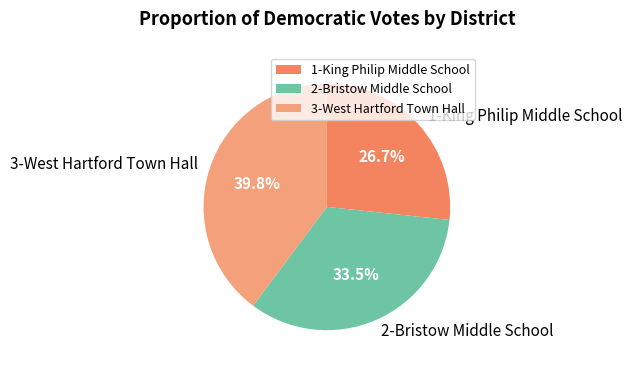

Approximately how many times larger is the value at 2-Bristow Middle School compared to 1-King Philip Middle School?

1.3